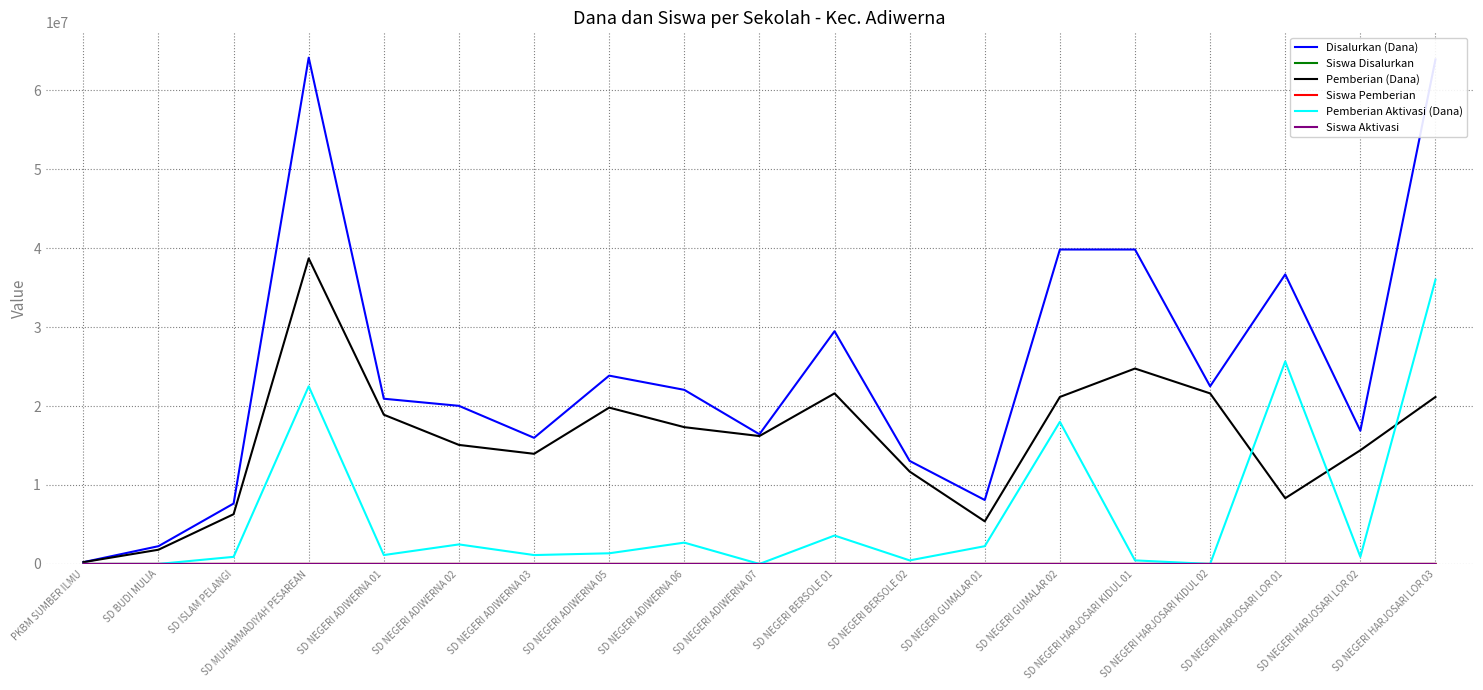

The value of Disalurkan (Dana) at SD NEGERI HARJOSARI LOR 02 is 24595190. True or false?

False